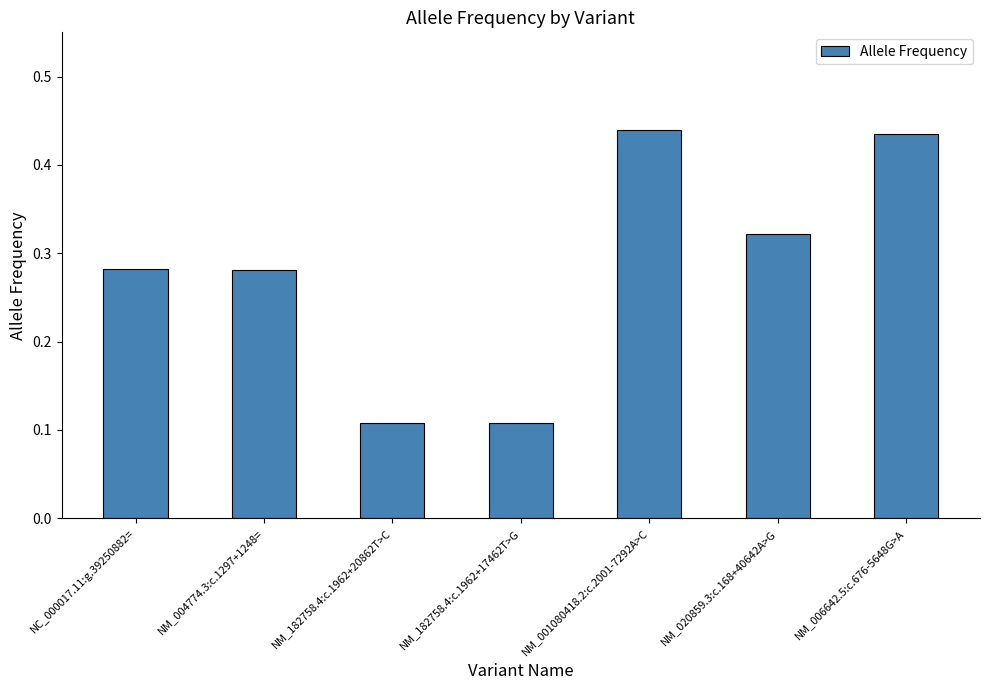

What is the label of the 5th bar from the left?

NM_001080418.2:c.2001-7292A>C